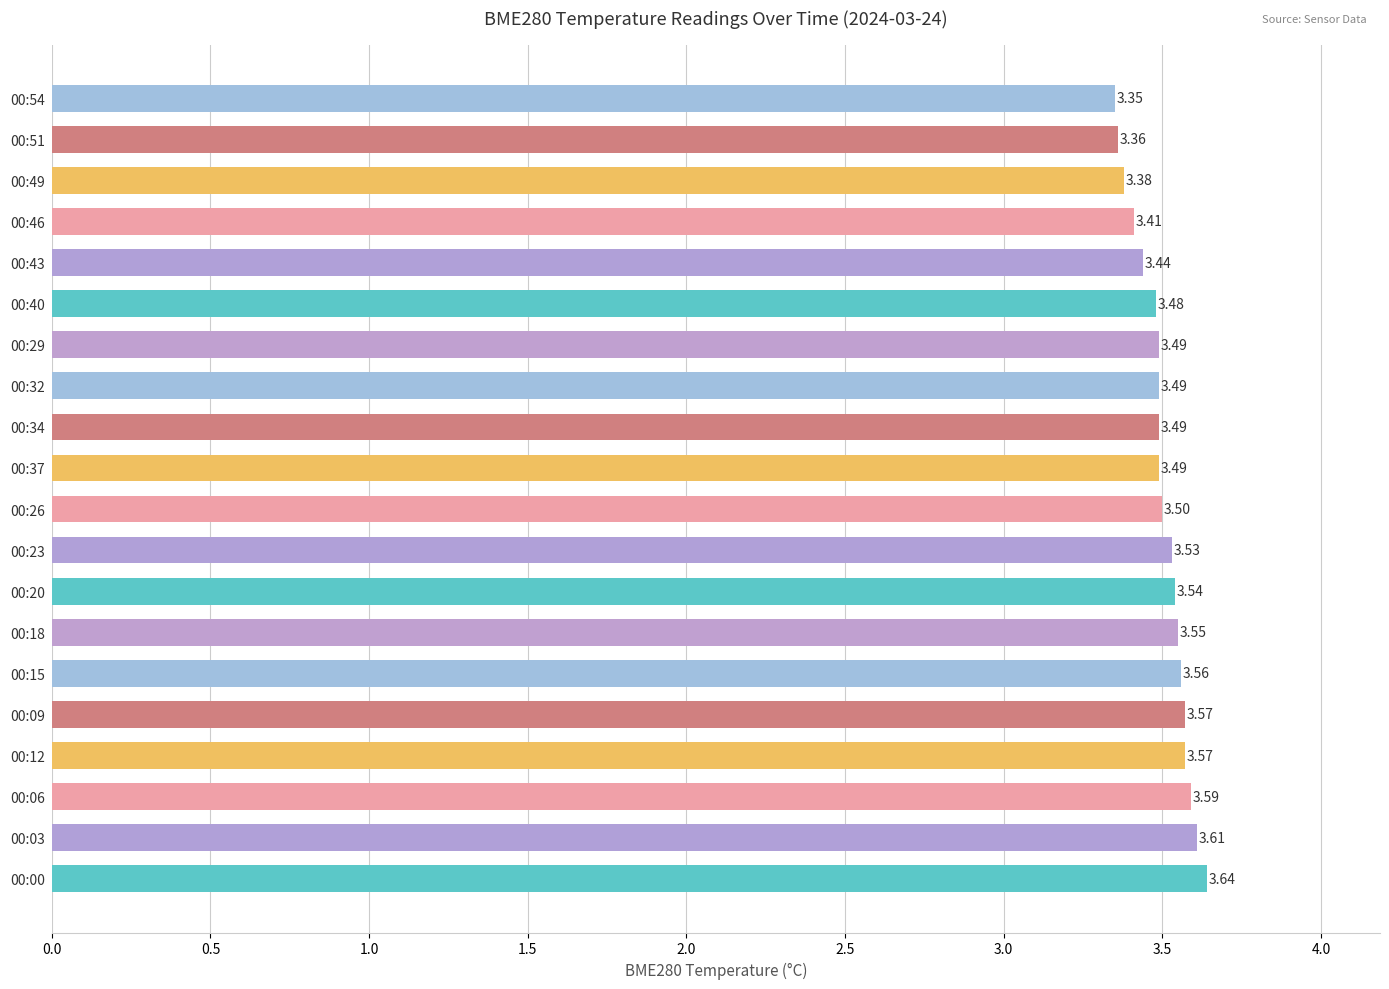

Approximately how many times larger is the value at 00:54 compared to 00:26?

1.0